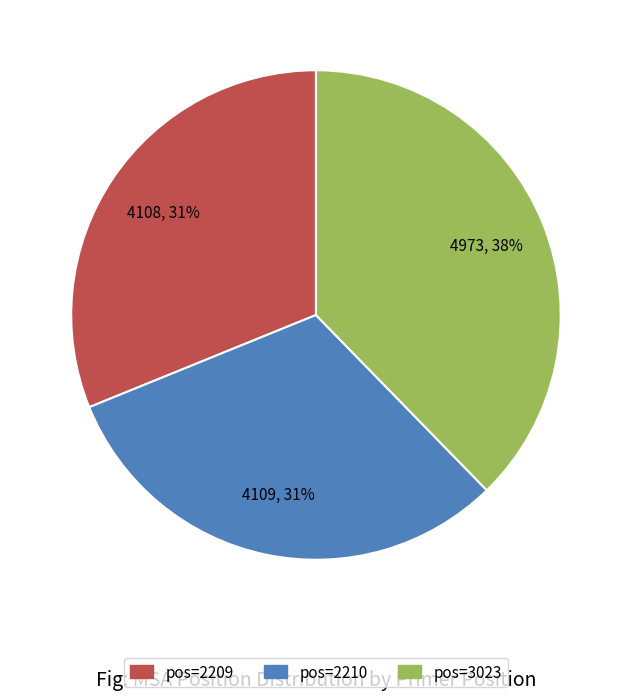

Is there any slice that represents more than half of the pie?

No